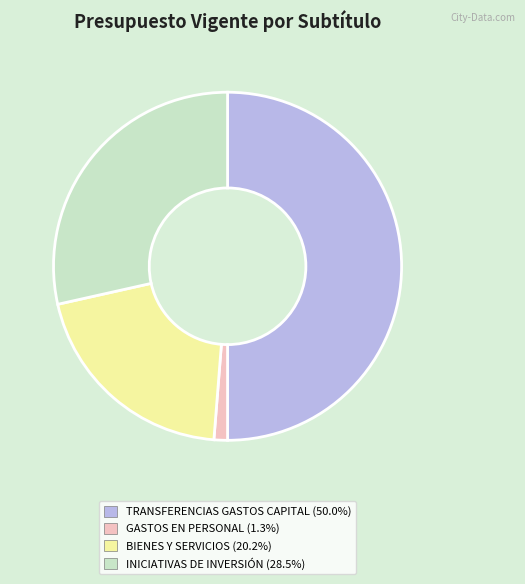

Count the number of slices in the pie.

4